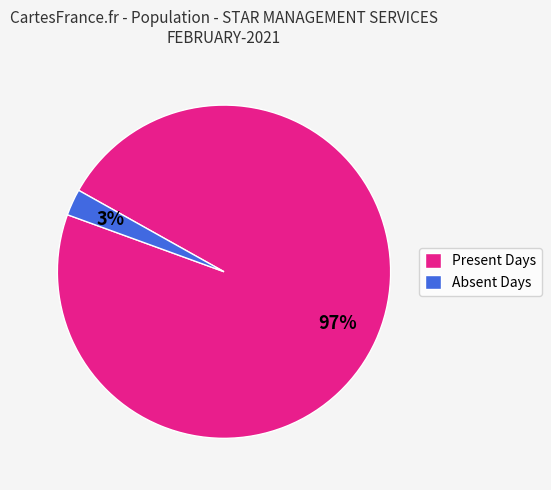

Count the number of slices in the pie.

2